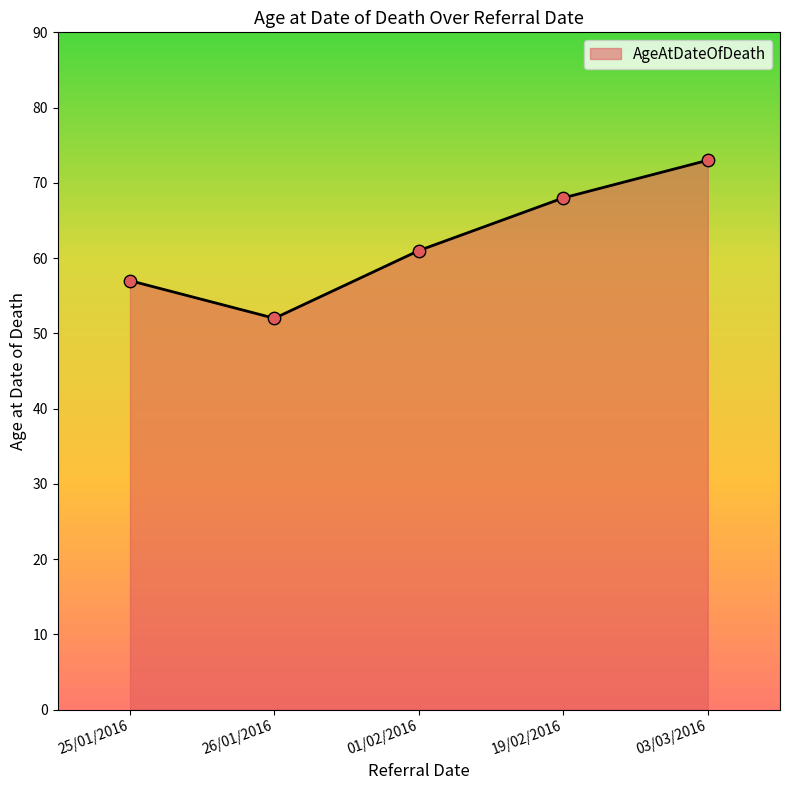

What is the ratio of the value at 26/01/2016 to the value at 03/03/2016?

0.7